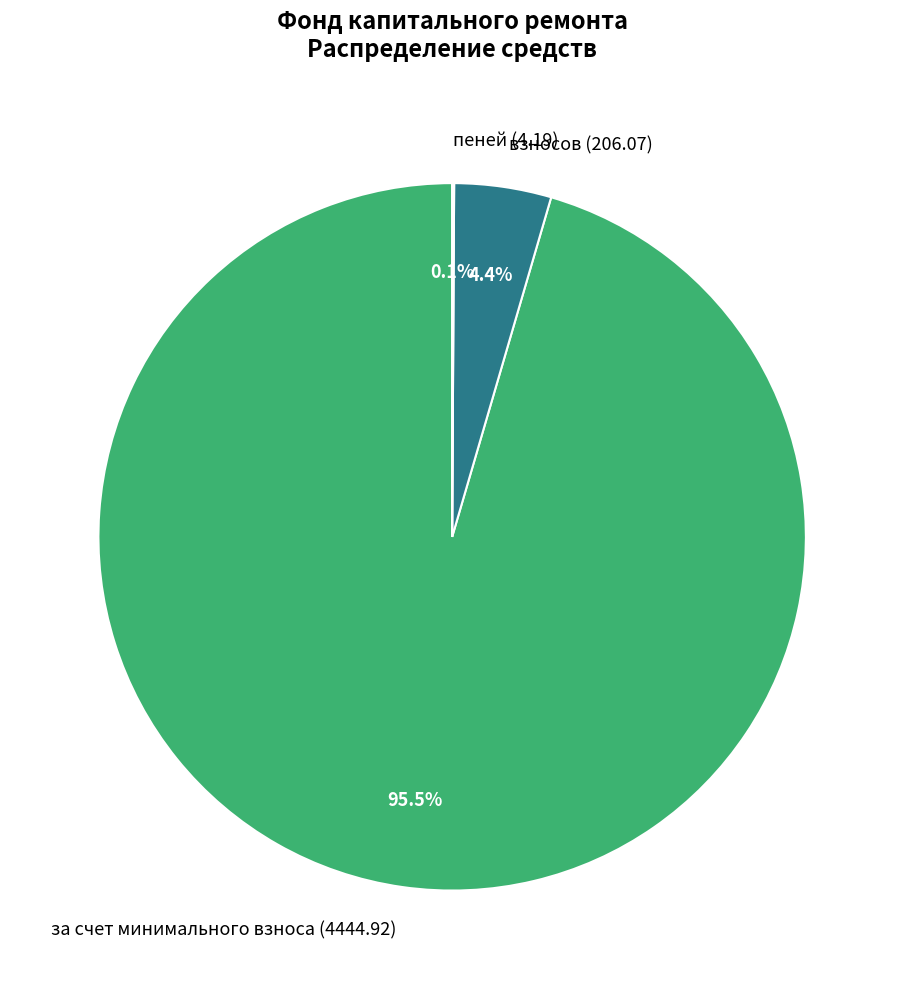

Is the sum of взносов (206.07) and за счет минимального взноса (4444.92) greater than half?

Yes